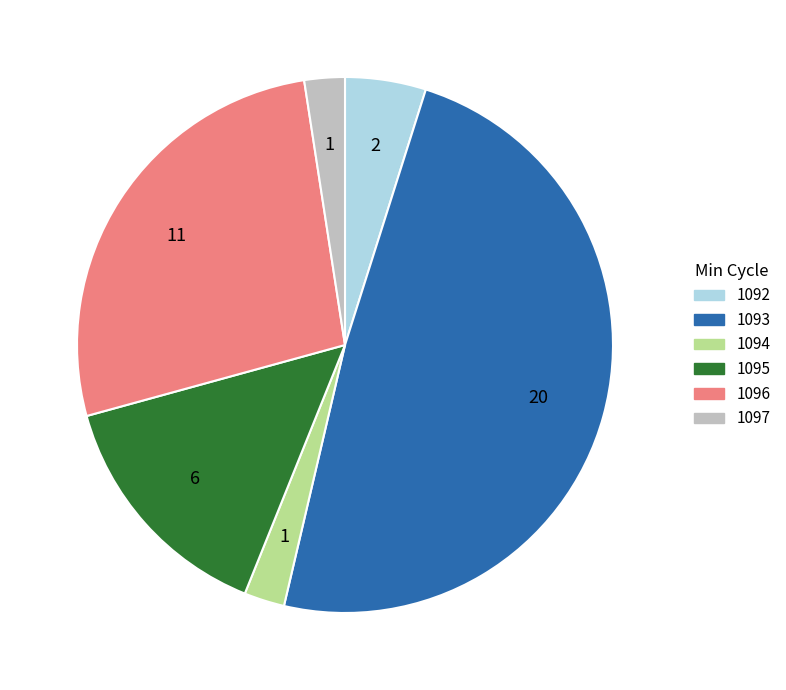

What is the largest slice in the pie chart?

1093